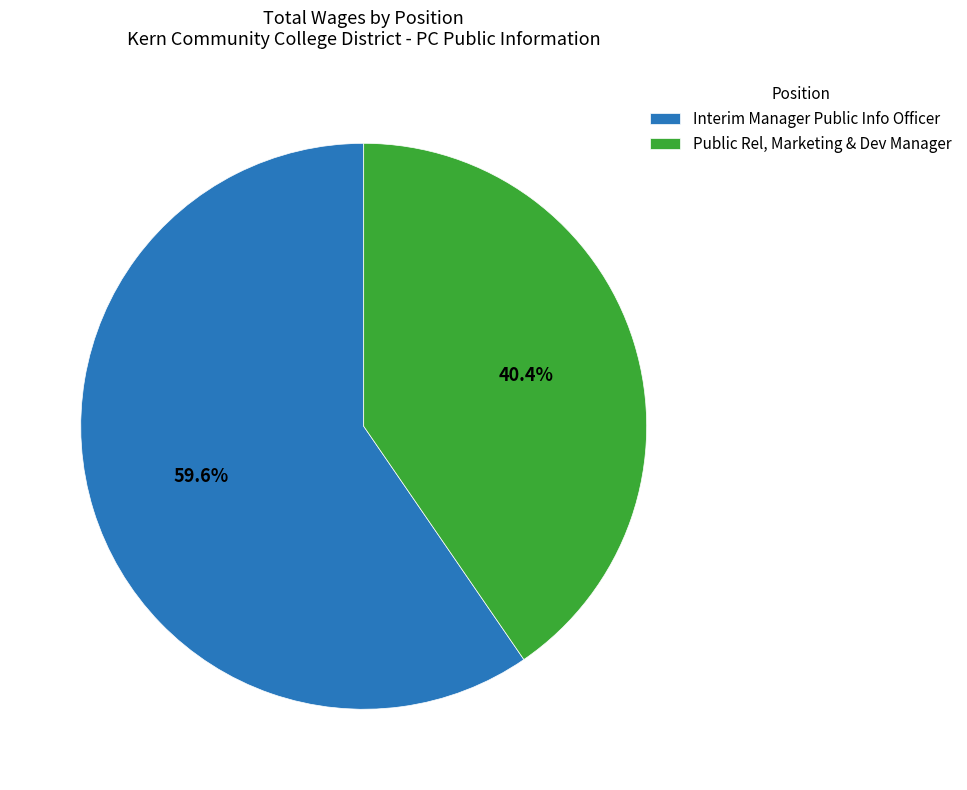

True or false: Interim Manager Public Info Officer accounts for 71% of the total.

False